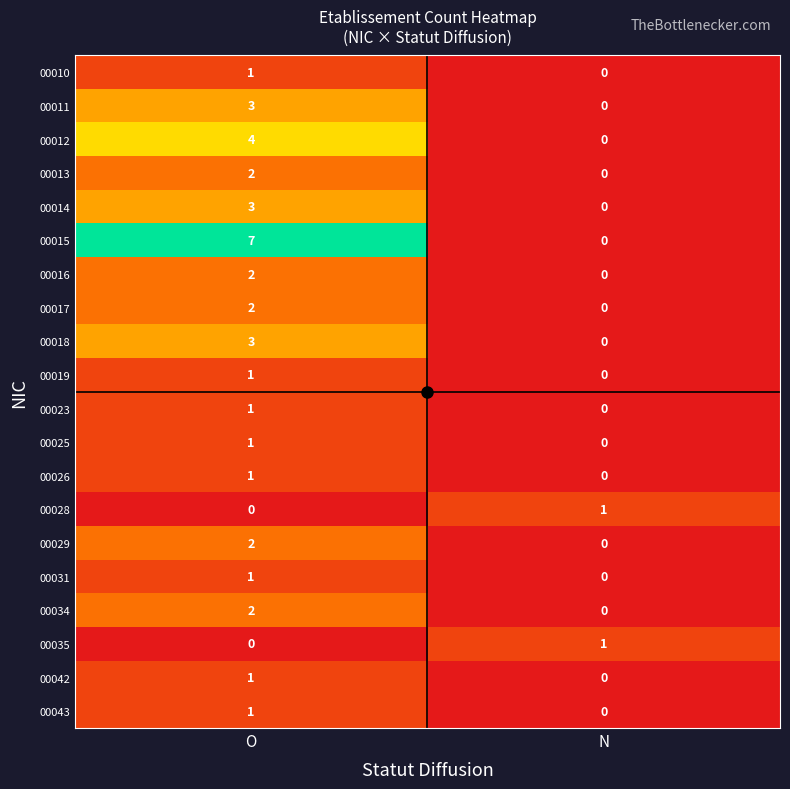

Is it true that 00019 equals 1 at O?

True